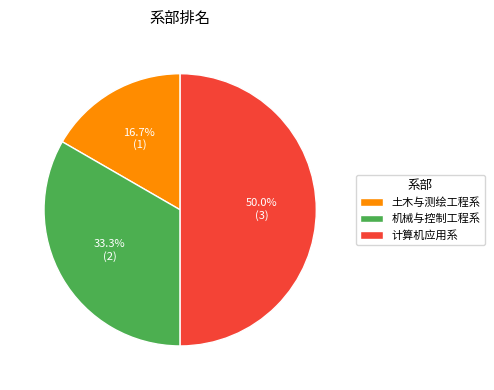

Rank the categories by value from highest to lowest.

计算机应用系, 机械与控制工程系, 土木与测绘工程系